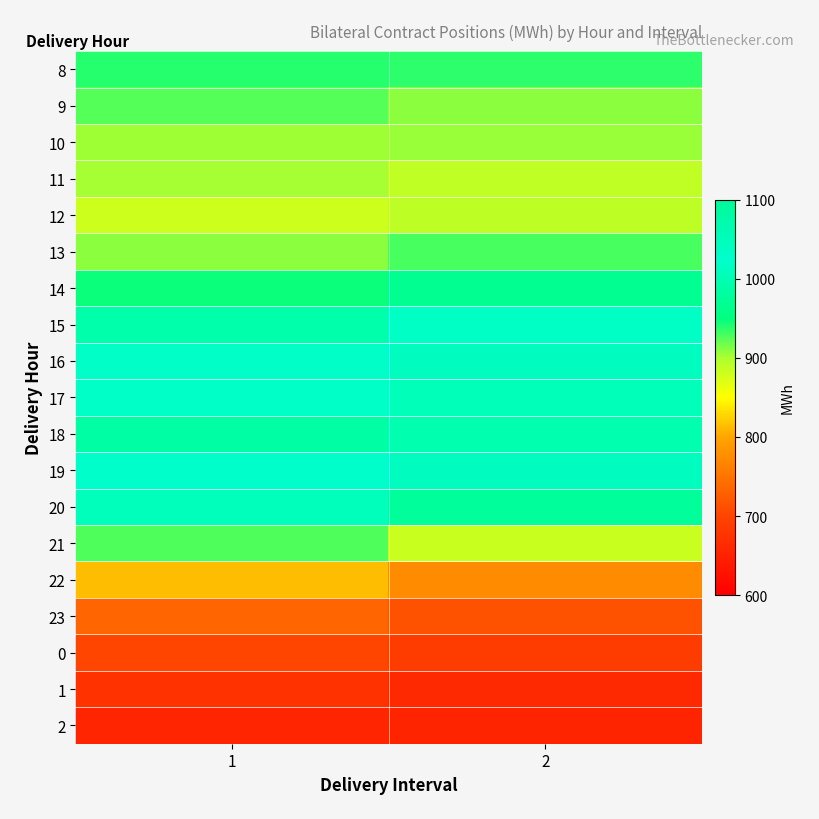

List the series in order of their peak value, lowest first.

2, 1, 0, 23, 22, 12, 11, 10, 9, 21, 13, 8, 14, 18, 20, 15, 17, 19, 16